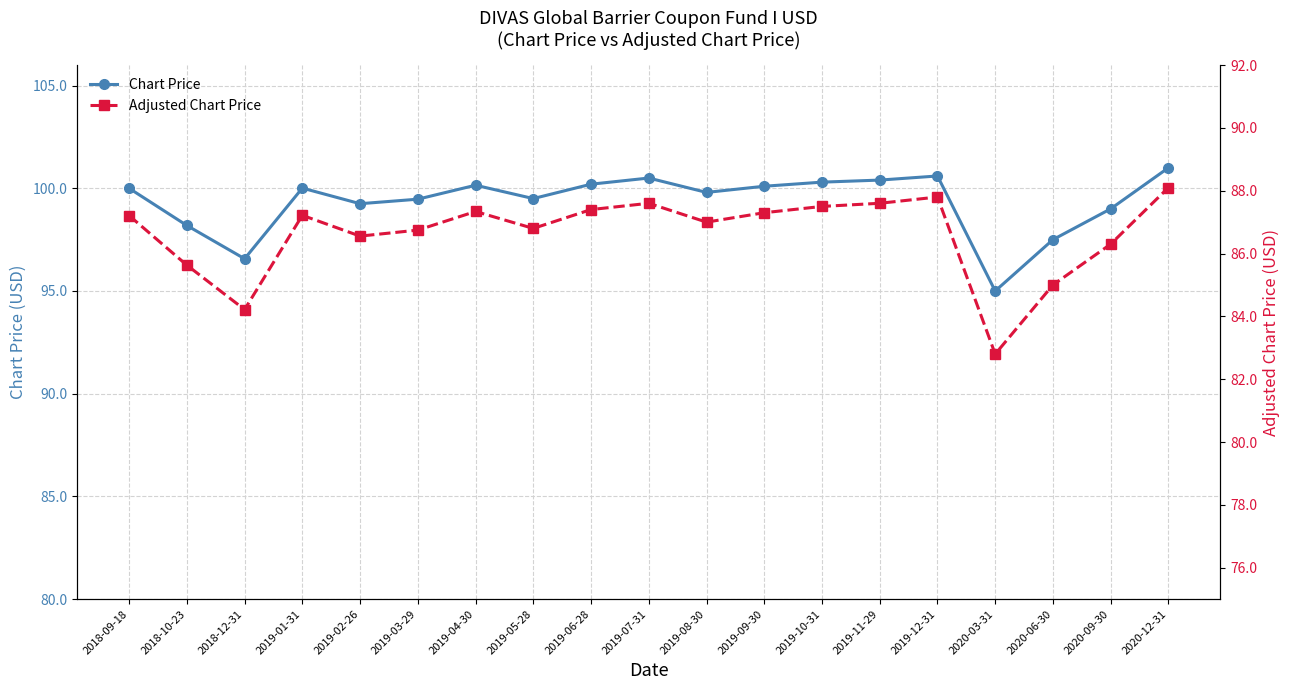

Where is Chart Price nearest to the value 98?

2018-10-23